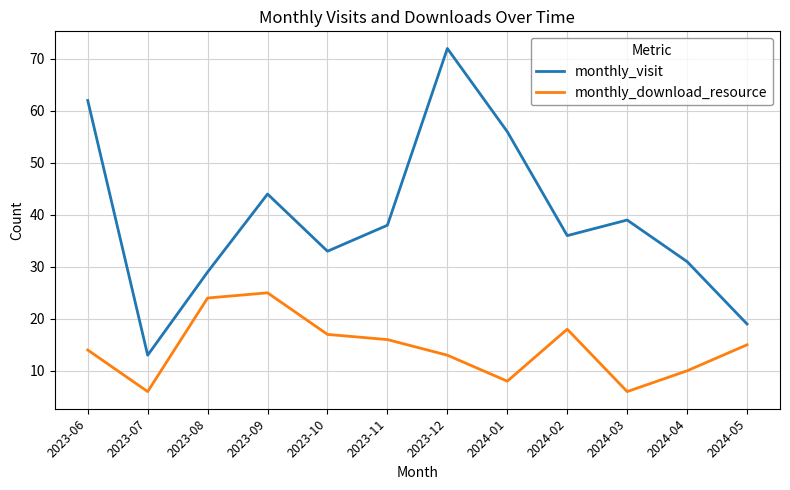

True or false: monthly_download_resource and monthly_visit intersect in this chart.

False